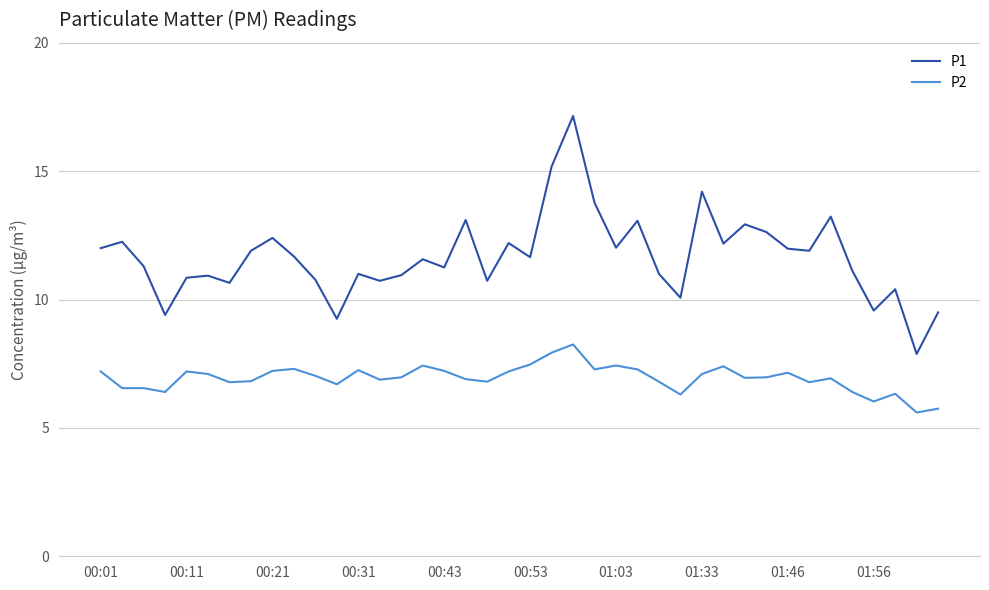

Rank the series by their average value, from lowest to highest.

P2, P1